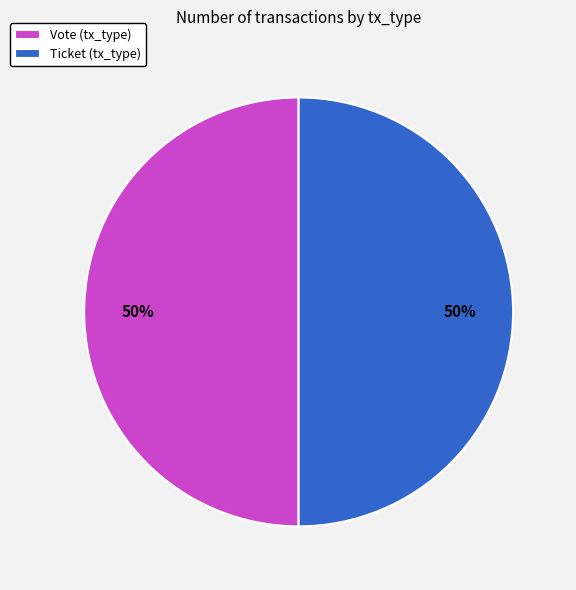

Do Vote (tx_type) and Ticket (tx_type) together represent more than half of the pie?

Yes